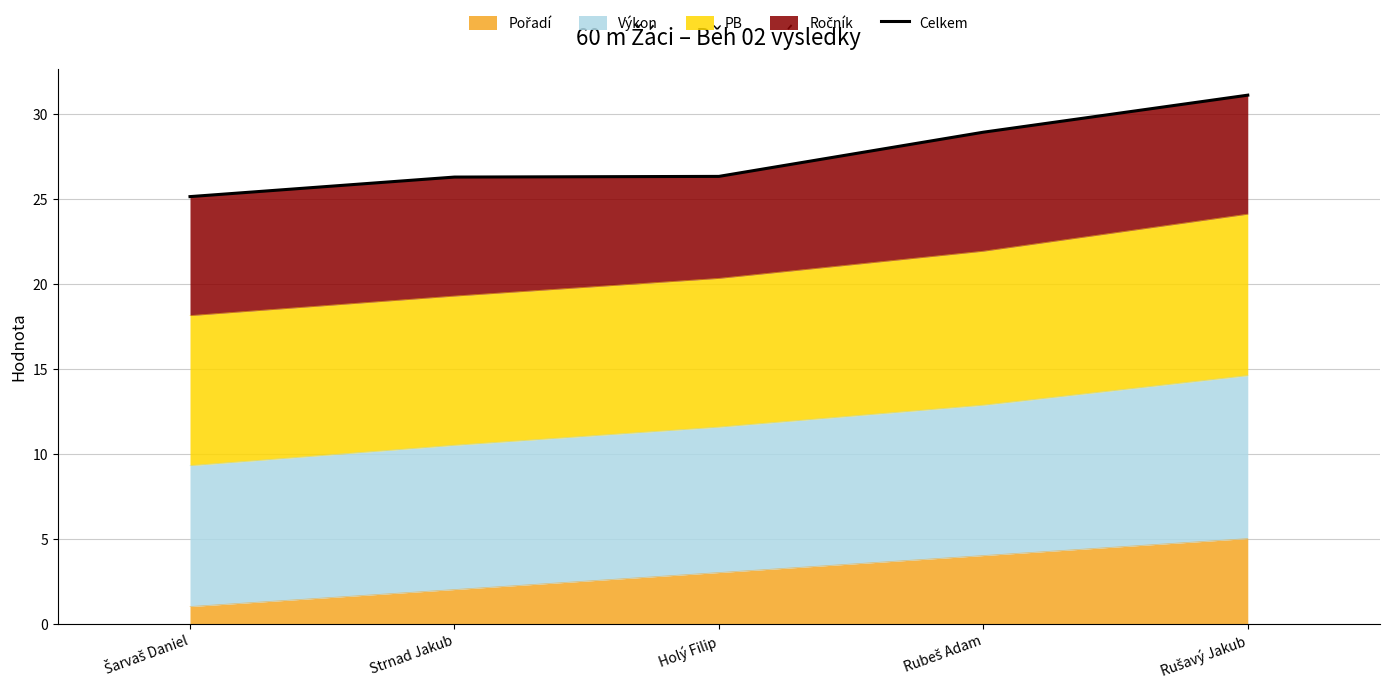

The value at Holý Filip is 26.3. True or false?

True